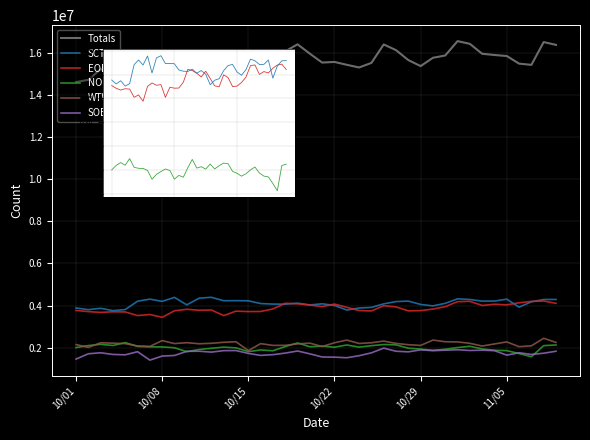

What is the value of the SOE point at the 15th from the left?

1728898.0